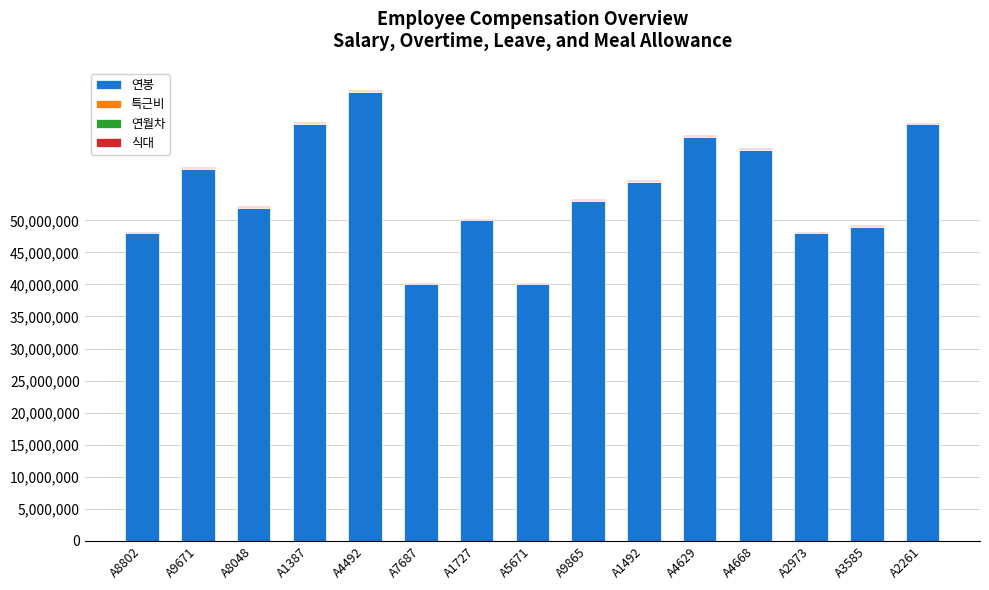

What is the sum of all 연봉 values?

818000000